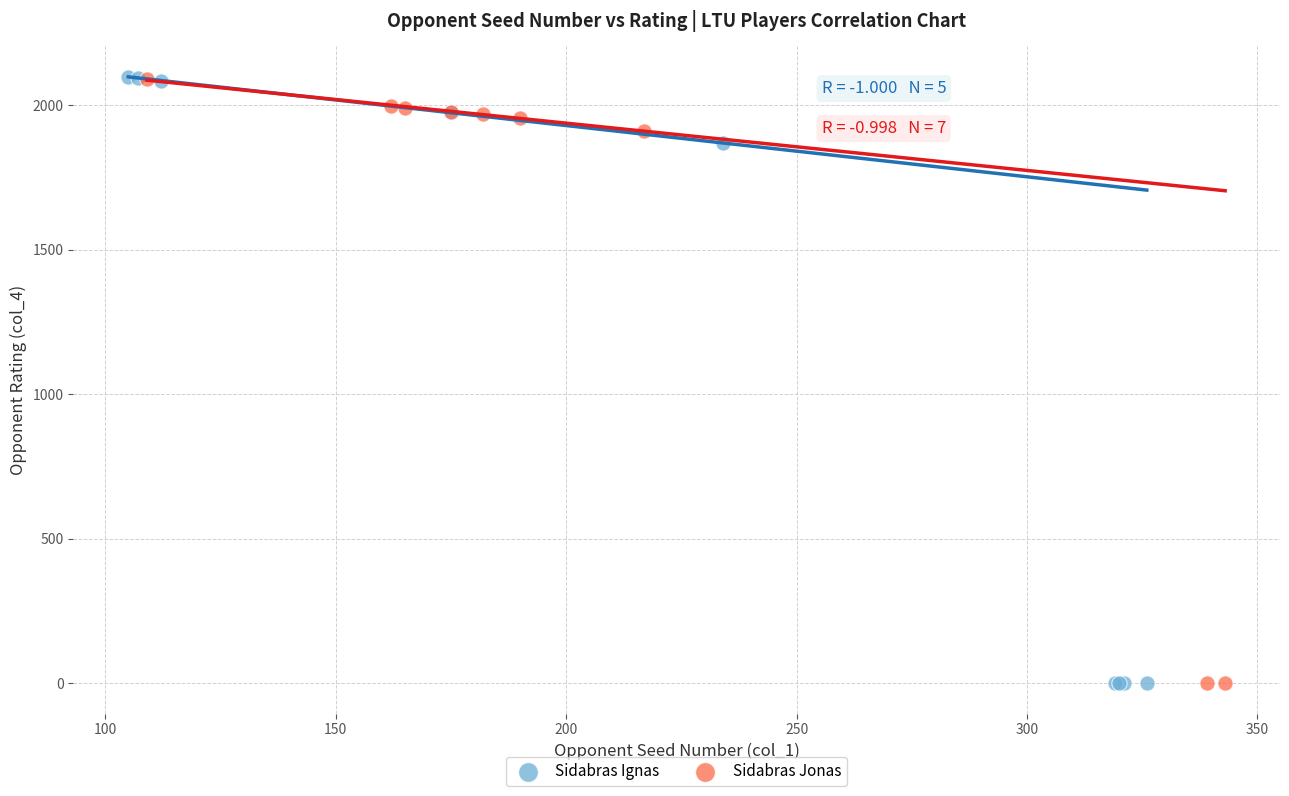

Which series has the widest spread of Y values?

Sidabras Ignas